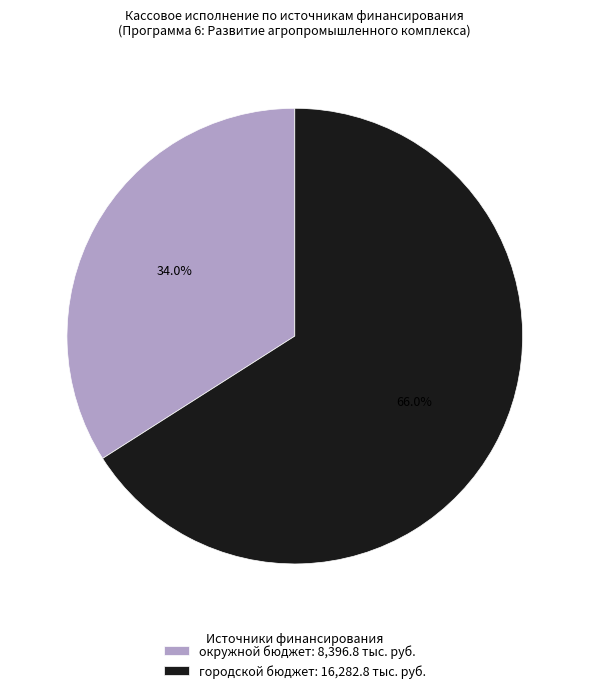

Which category accounts for the majority?

городской бюджет: 16,282.8 тыс. руб.